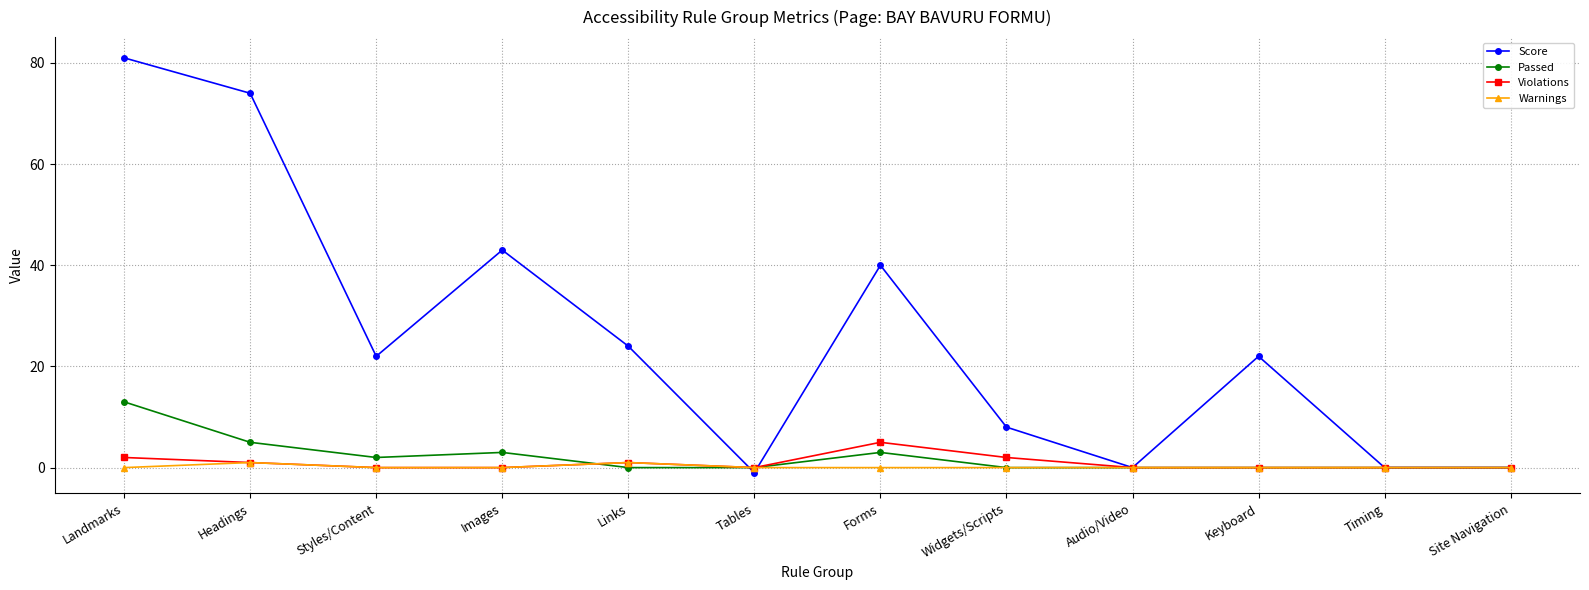

The Passed series shows -8 at Audio/Video. True or false?

False